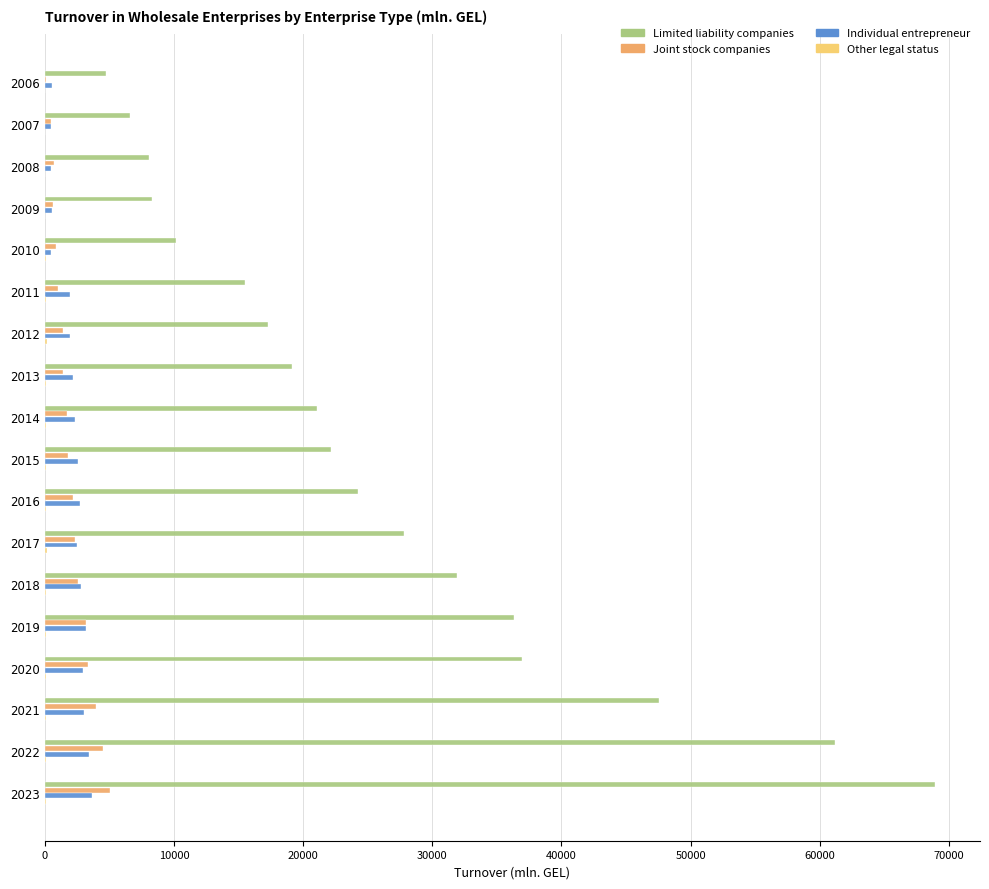

At which category is the sum across all series the highest?

2023